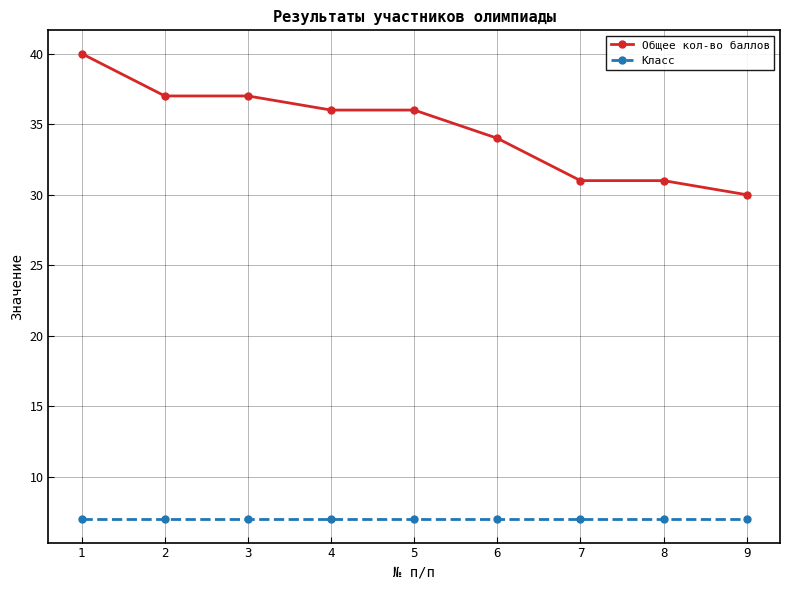

How many lines are shown in the chart?

2